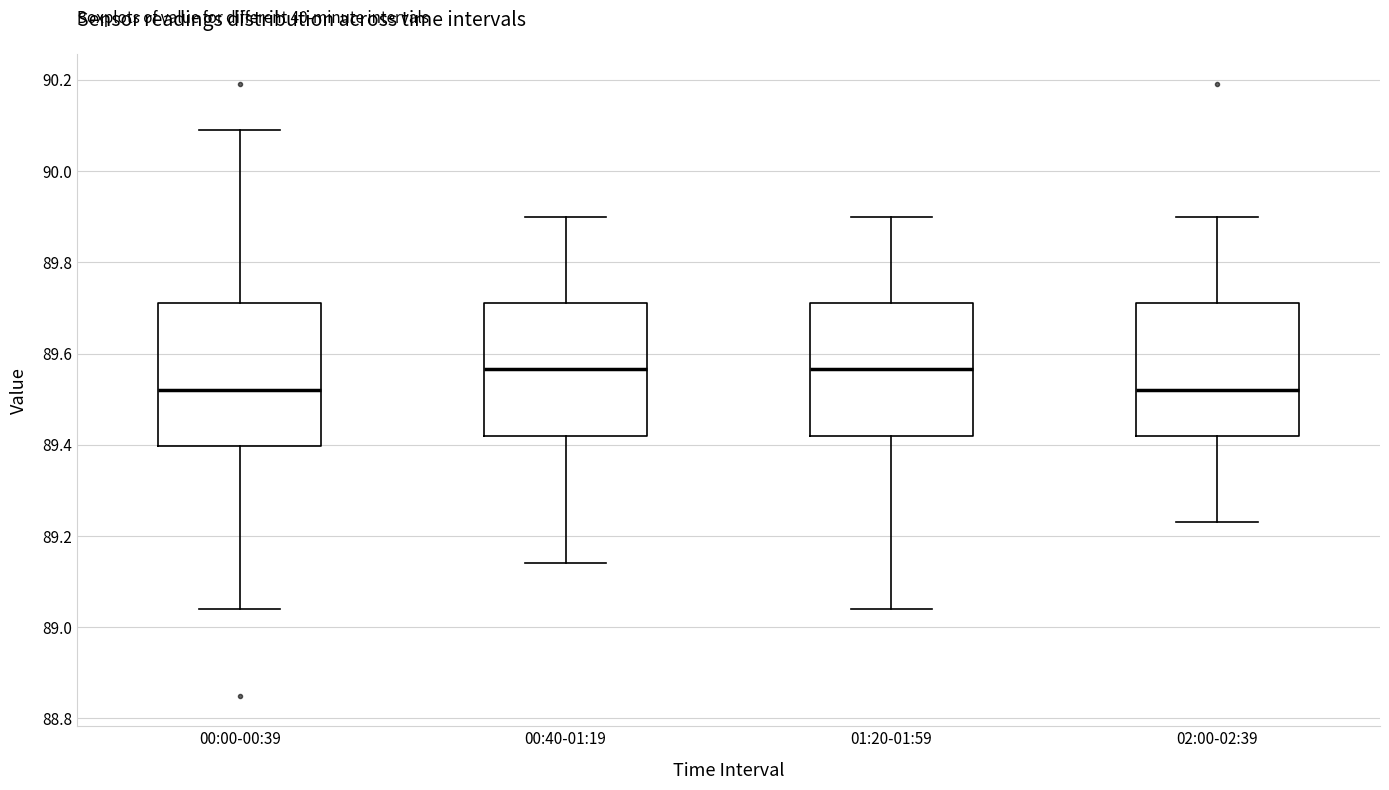

Reading left to right, read every box against the y-axis: the position of its median line, the range the box covers, and the ends of its whiskers. The values are not printed on the chart, so give them approximately, as read against the axis.

00:00-00:39: median 89.52, box 89.40 to 89.72, whiskers 89.04 to 90.10
00:40-01:19: median 89.56, box 89.42 to 89.72, whiskers 89.14 to 89.90
01:20-01:59: median 89.56, box 89.42 to 89.72, whiskers 89.04 to 89.90
02:00-02:39: median 89.52, box 89.42 to 89.72, whiskers 89.24 to 89.90